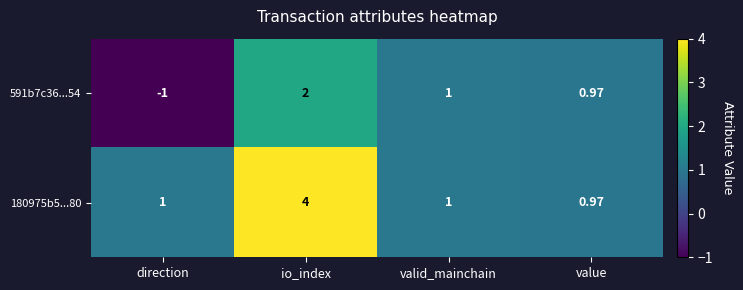

List the series in order of their overall mean, lowest first.

591b7c36...54, 180975b5...80